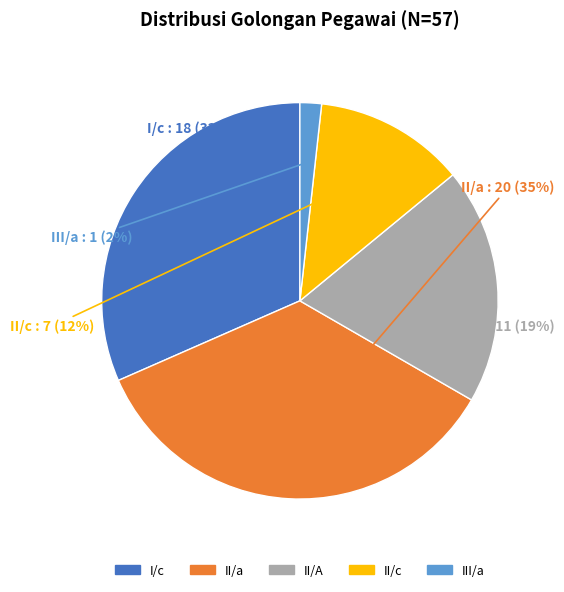

Between III/a and II/a, which is larger?

II/a